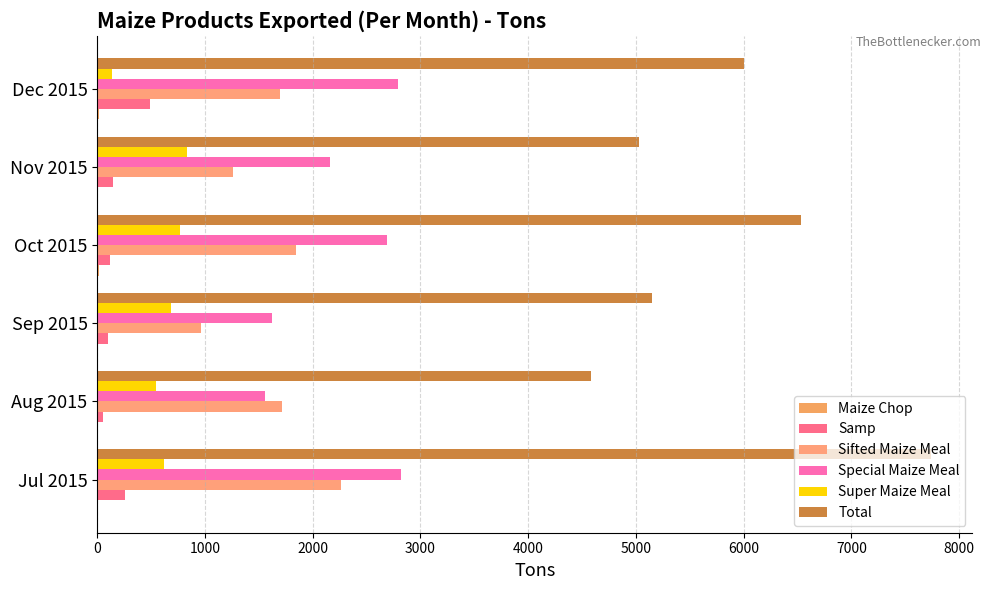

Which series has the largest total across all categories?

Total